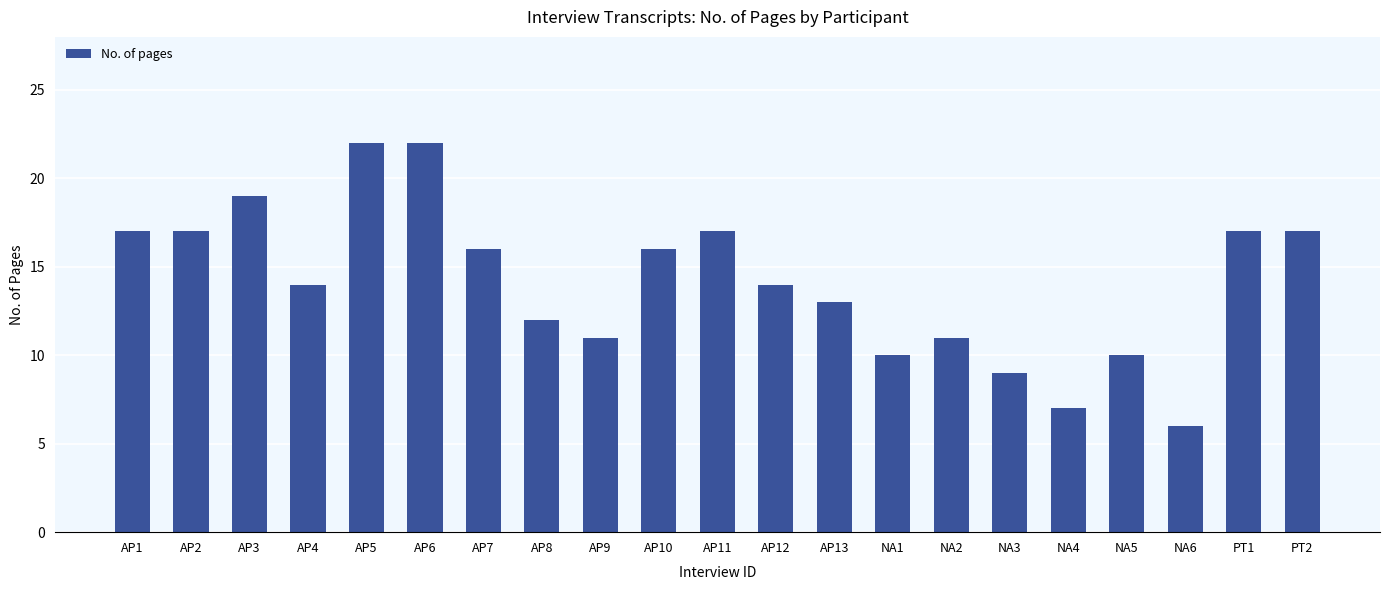

What is the difference between the maximum and second lowest values?

15